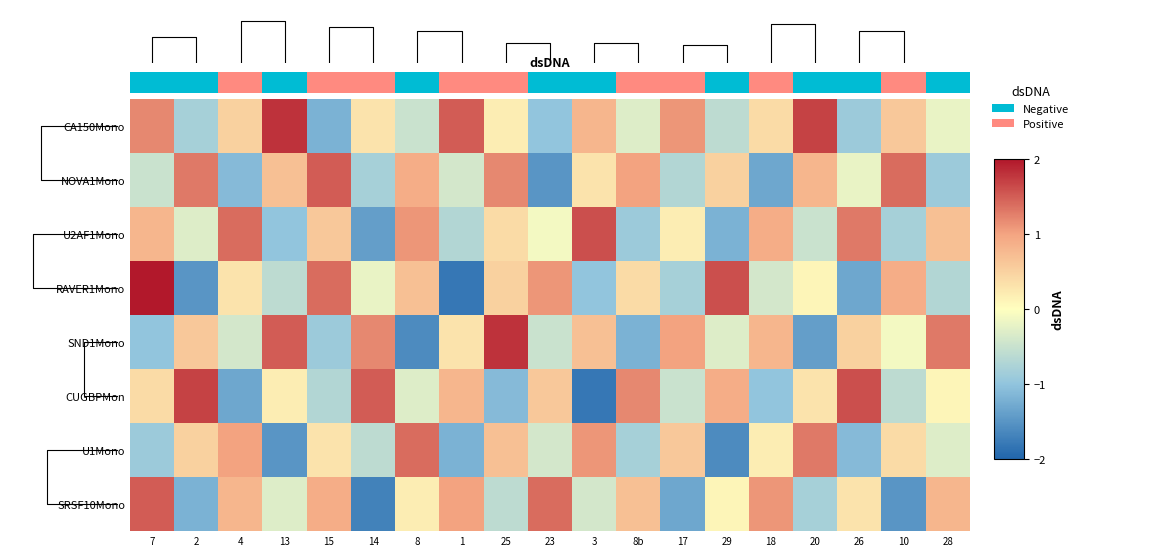

At which category is the sum across all series the highest?

15